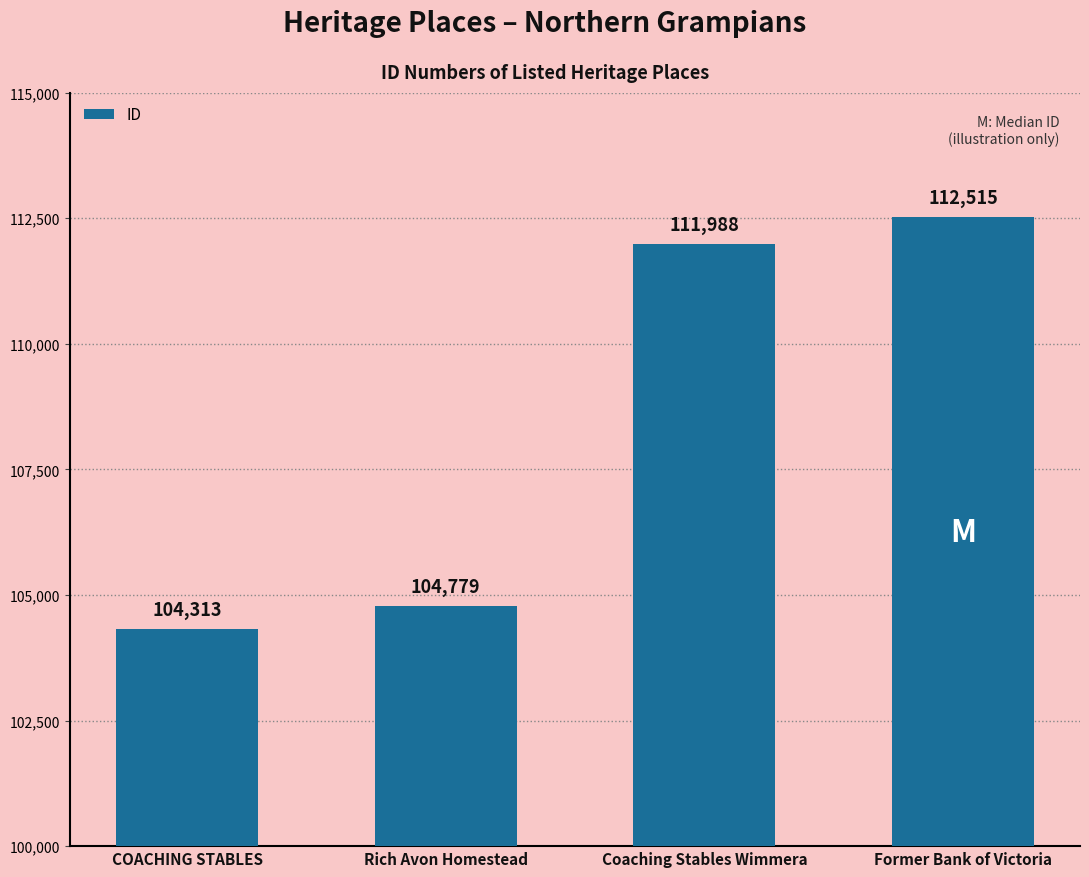

At which category does the chart reach its minimum across all series?

COACHING STABLES